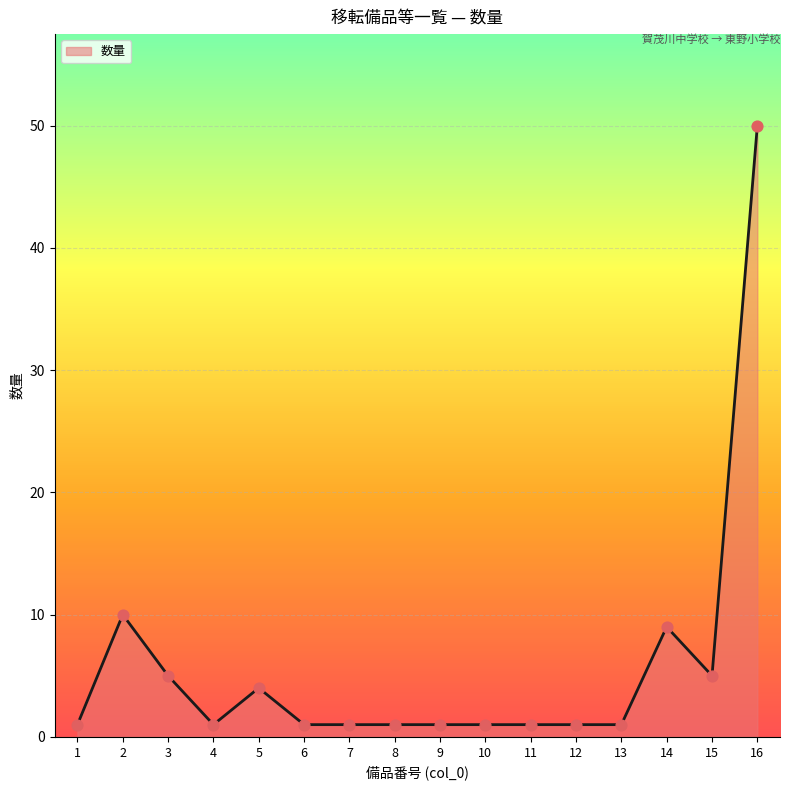

Approximately how many times larger is the value at 16 compared to 6?

50.0